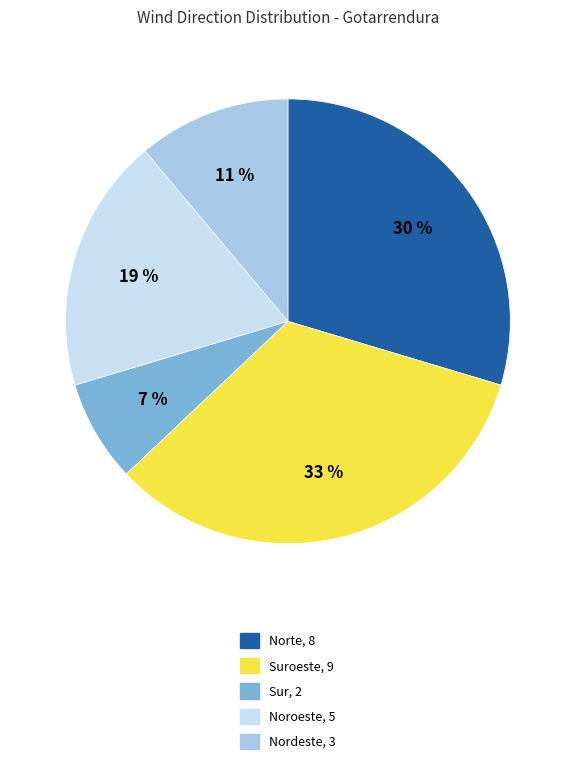

To the nearest percent, what is the difference between the largest and smallest slice percentages?

26%